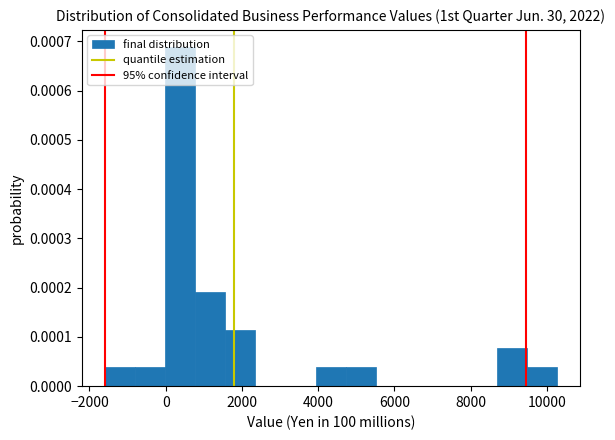

Around what value on the x-axis is the tallest bar? Give the approximate position of its centre, as read against the axis.

400